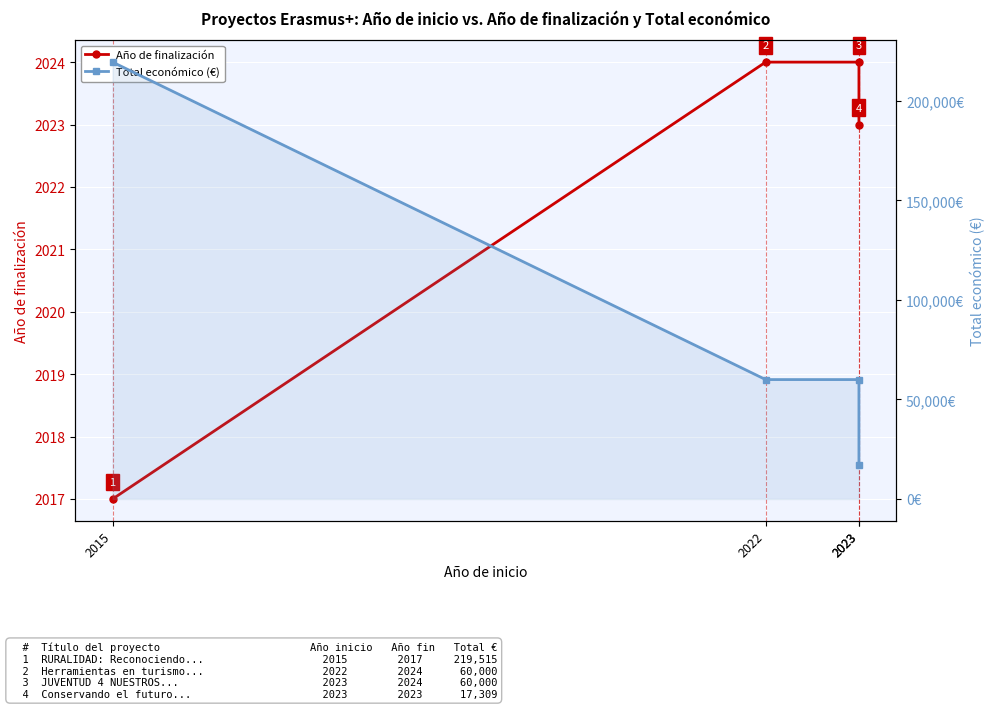

Reading right to left, transcribe all the data shown in this chart.

Año de finalización: 2023	2024	2024	2017
Total económico (€): 17309	60000	60000	219515